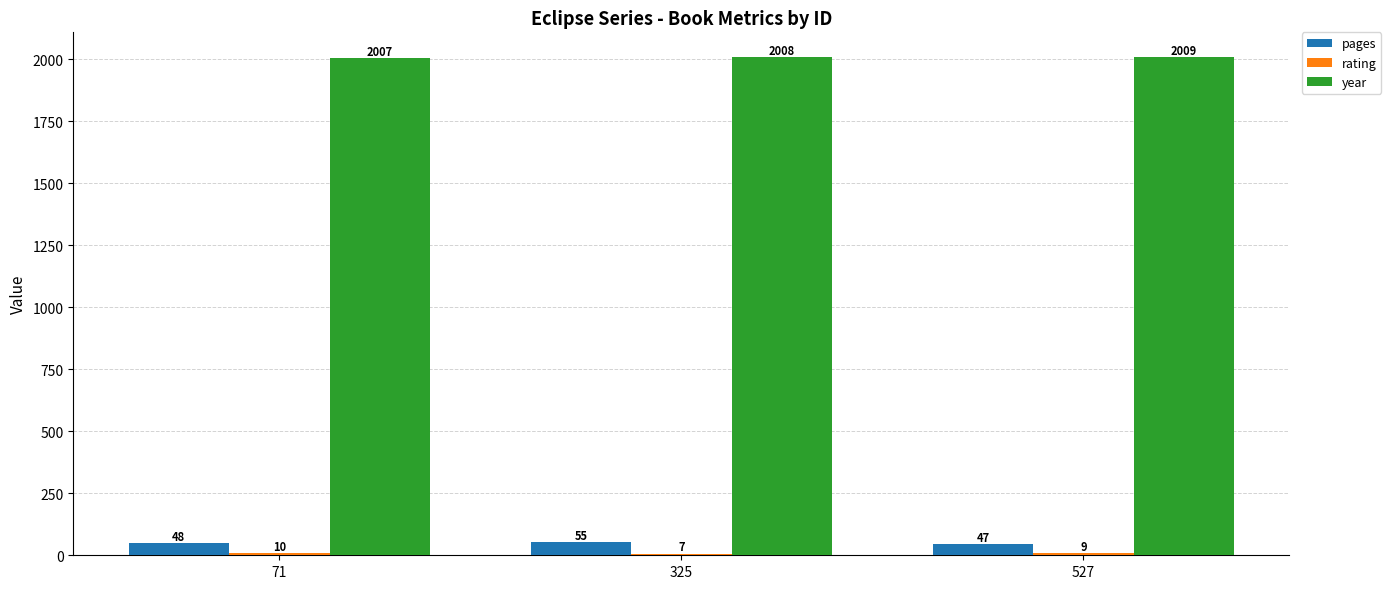

The value of year at 71 is 3529. True or false?

False